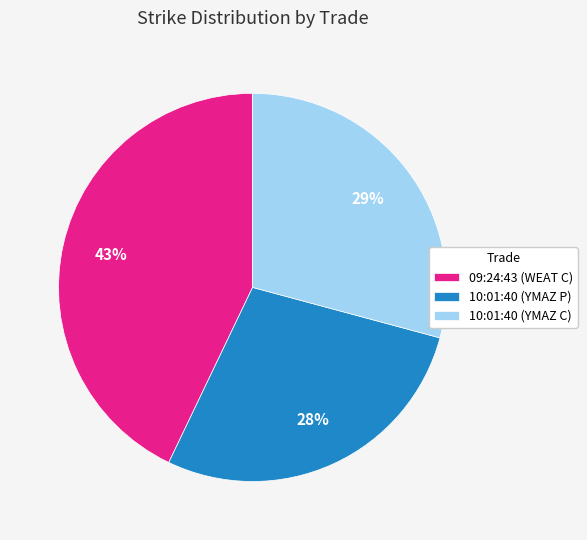

The 10:01:40 (YMAZ P) slice represents 39% of the pie. True or false?

False